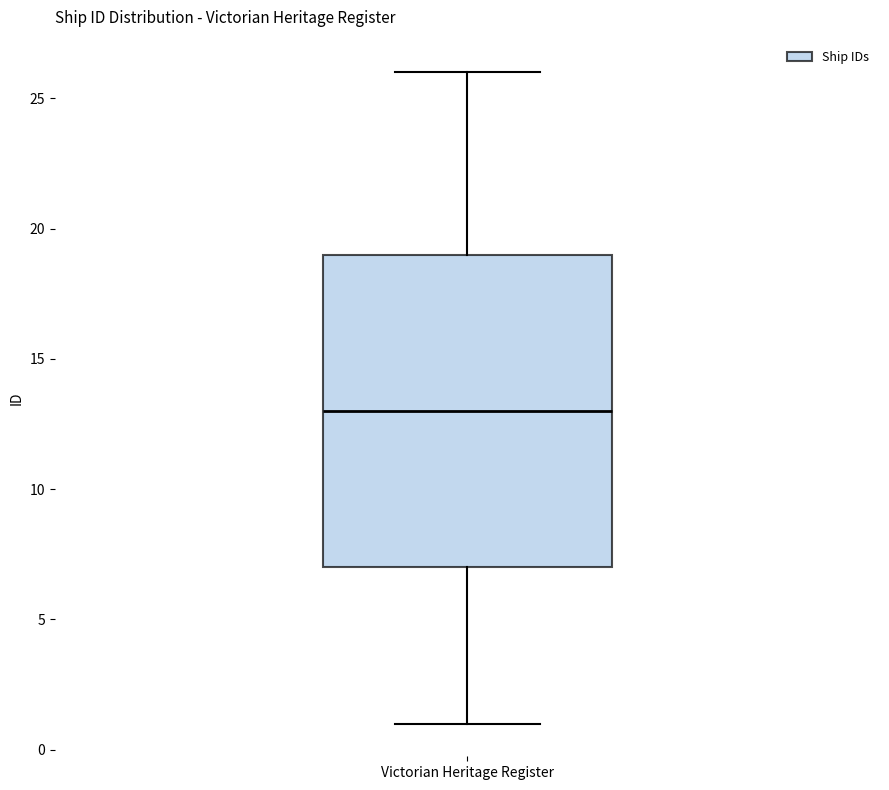

Read this box plot against the y-axis: the position of the median line, the range covered by the box, and the ends of both whiskers. The values are not printed on the chart, so give them approximately, as read against the axis.

median 13, box 7 to 19, whiskers 1 to 26